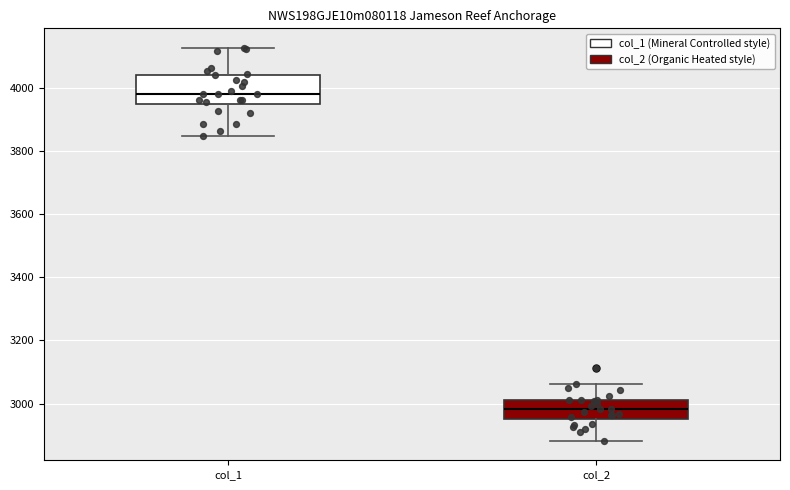

Which box's median line is the highest?

col_1